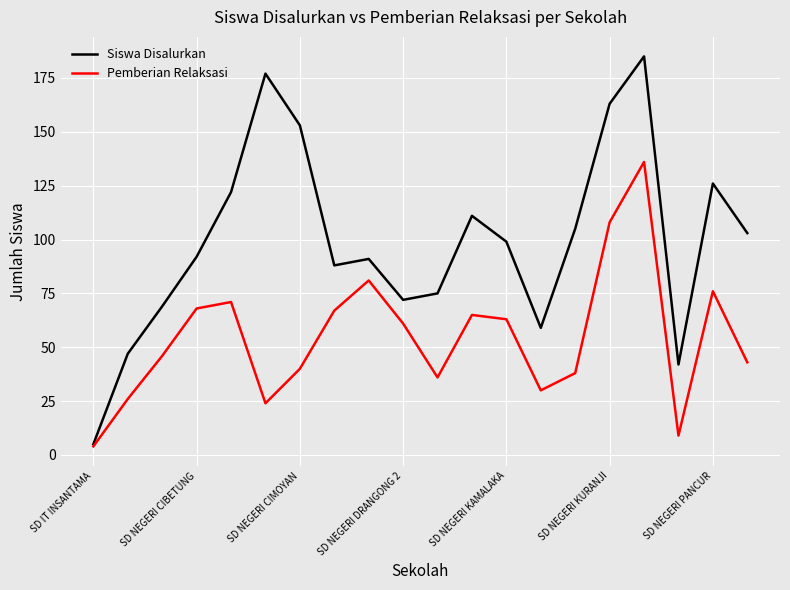

Reading left to right, extract all data points from this chart.

Siswa Disalurkan: 5	47	69	92	122	177	153	88	91	72	75	111	99	59	105	163	185	42	126	103
Pemberian Relaksasi: 4	26	46	68	71	24	40	67	81	61	36	65	63	30	38	108	136	9	76	43